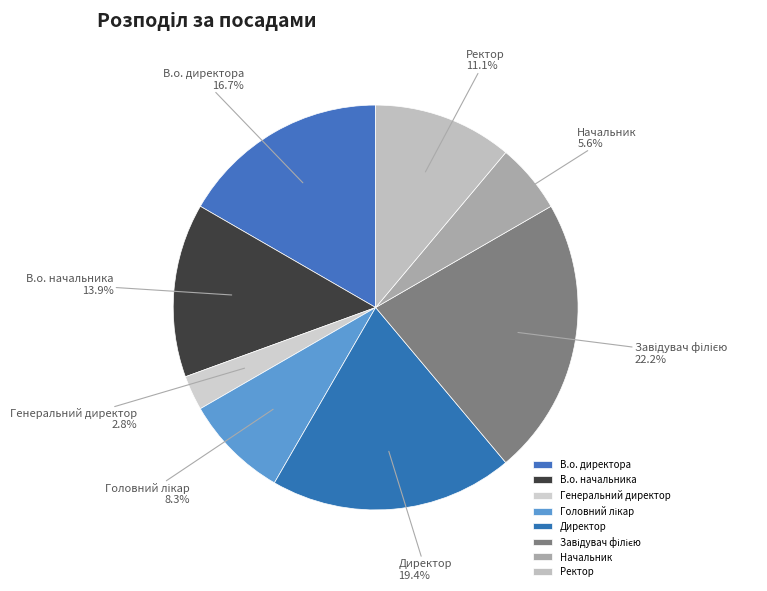

What portion of the pie excludes В.о. начальника?

86.1%